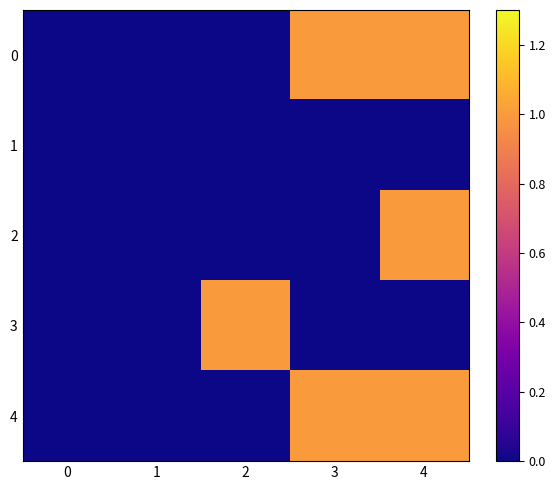

Reading left to right, what are all the values shown in this chart?

0: 0=0	1=0	2=0	3=1	4=1
1: 0=0	1=0	2=0	3=0	4=0
2: 0=0	1=0	2=0	3=0	4=1
3: 0=0	1=0	2=1	3=0	4=0
4: 0=0	1=0	2=0	3=1	4=1